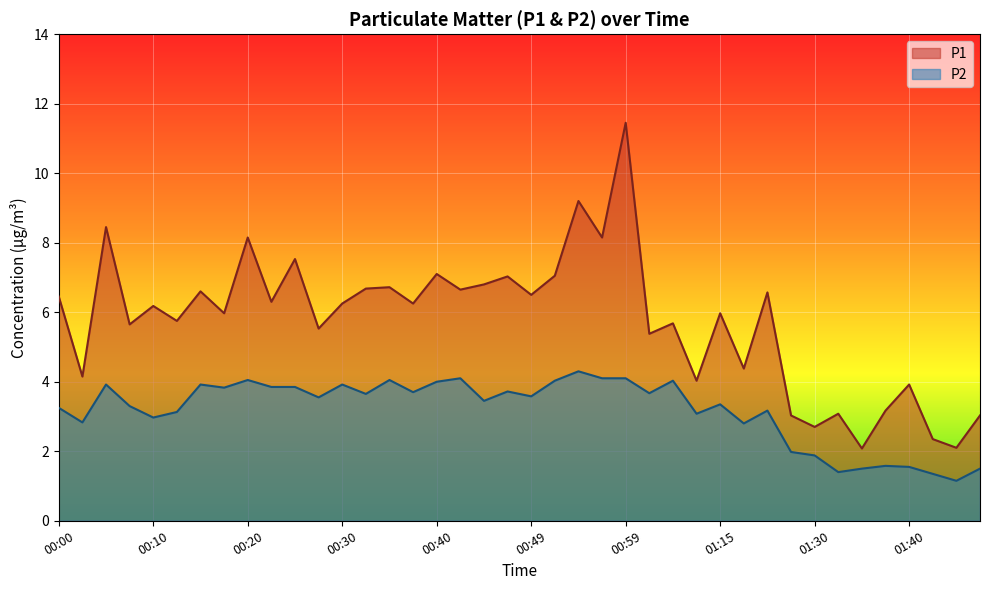

Where does the P2 series first go above 3?

00:00